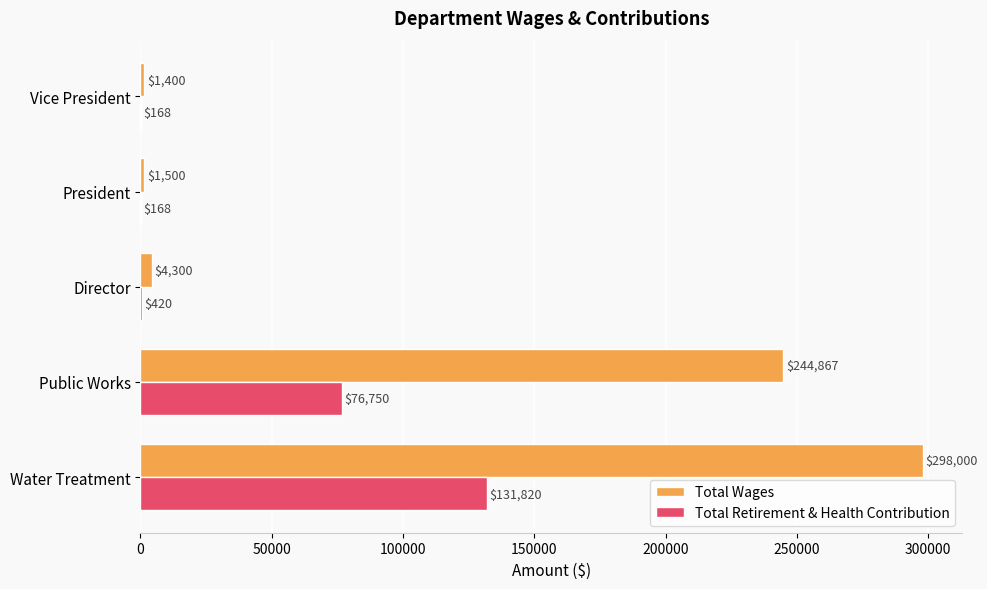

At which category is the sum across all series the highest?

Water Treatment